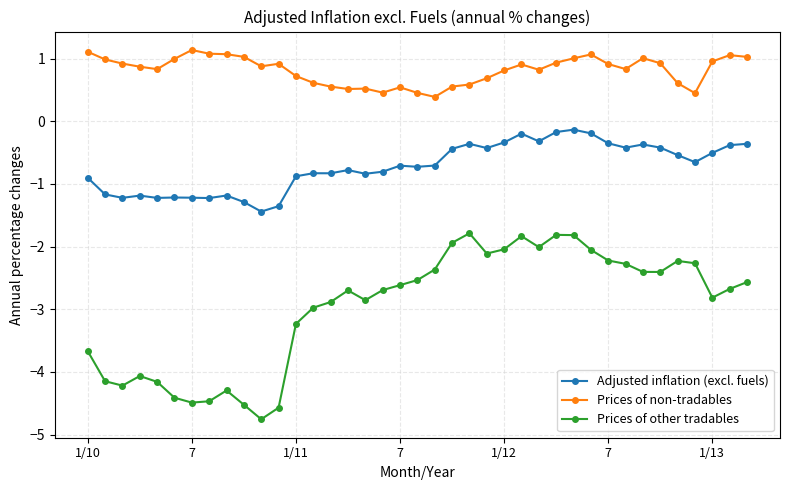

True or false: Prices of non-tradables has more than 2 interior local peaks.

True